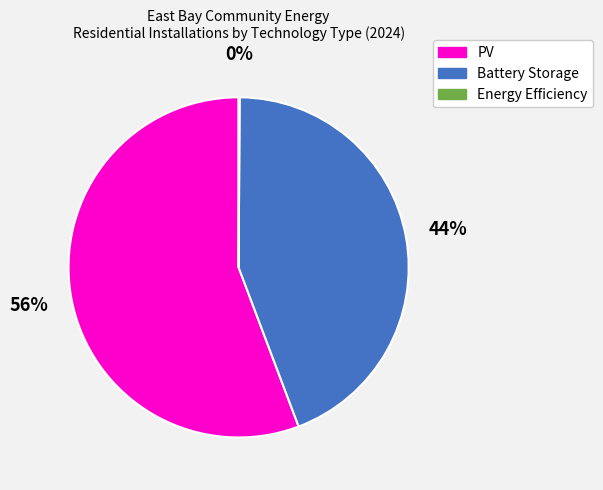

What is the ratio of the value at Battery Storage to the value at PV?

0.8